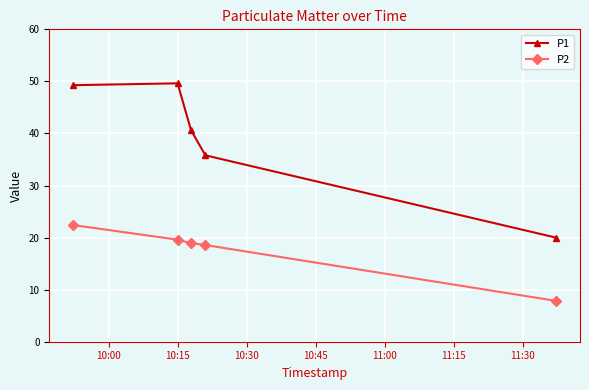

What is the difference between the maximum and second lowest values in the P1 series?

13.8